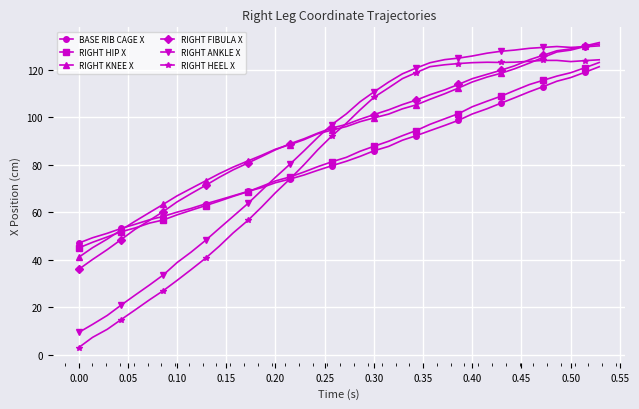

What is the smallest value displayed?

3.0